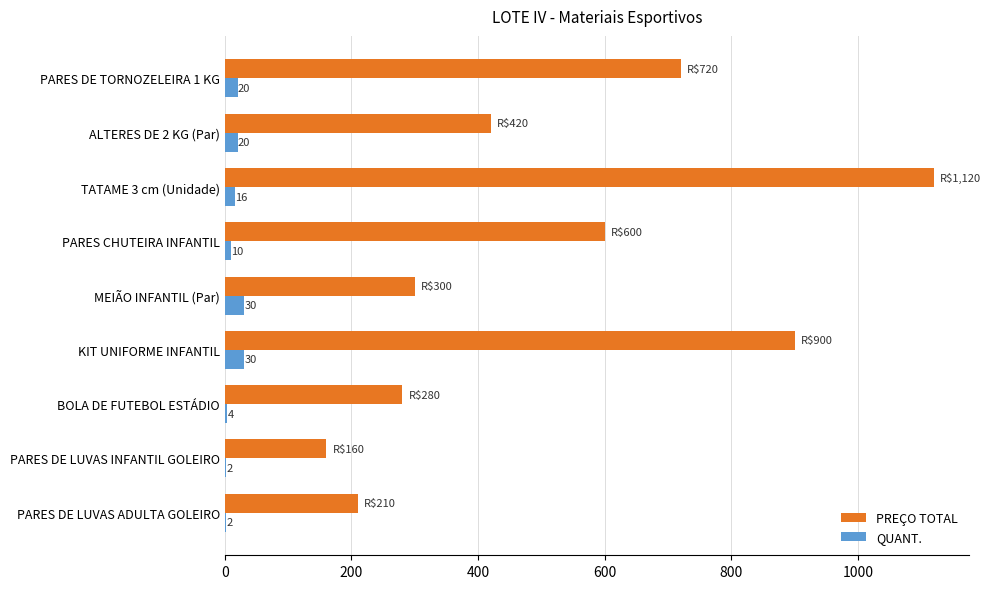

What are all the series names shown in the legend?

PREÇO TOTAL, QUANT.